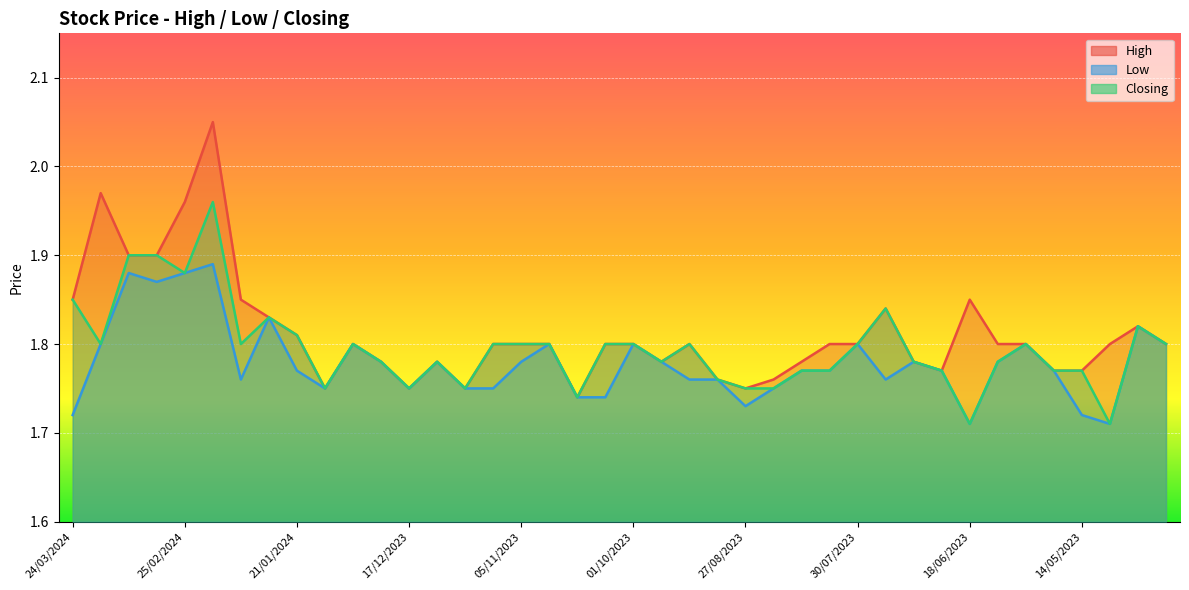

Is it true that Low equals 1.9 at 03/03/2024?

True